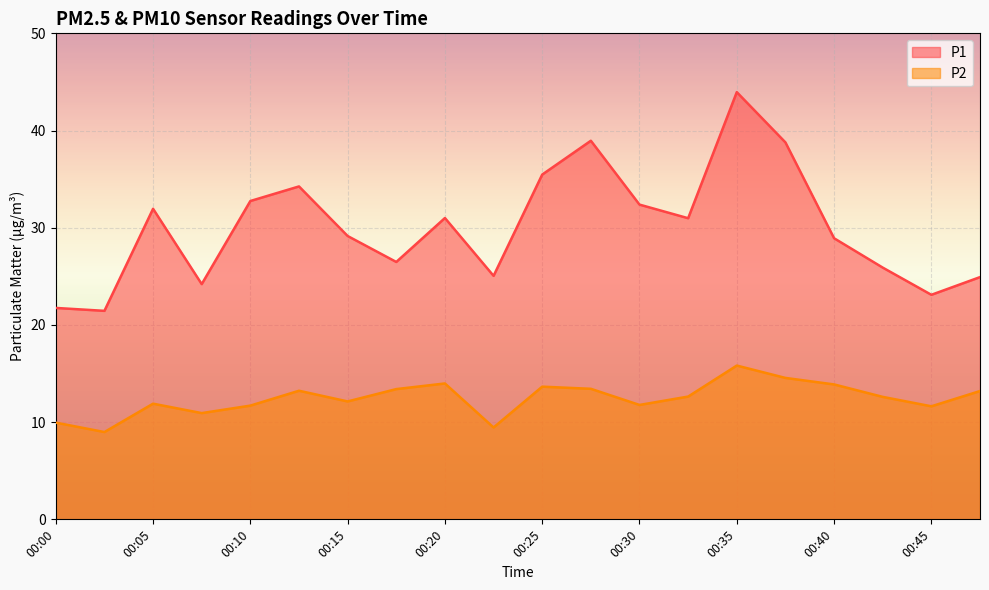

True or false: P2 and P1 cross at least once.

False